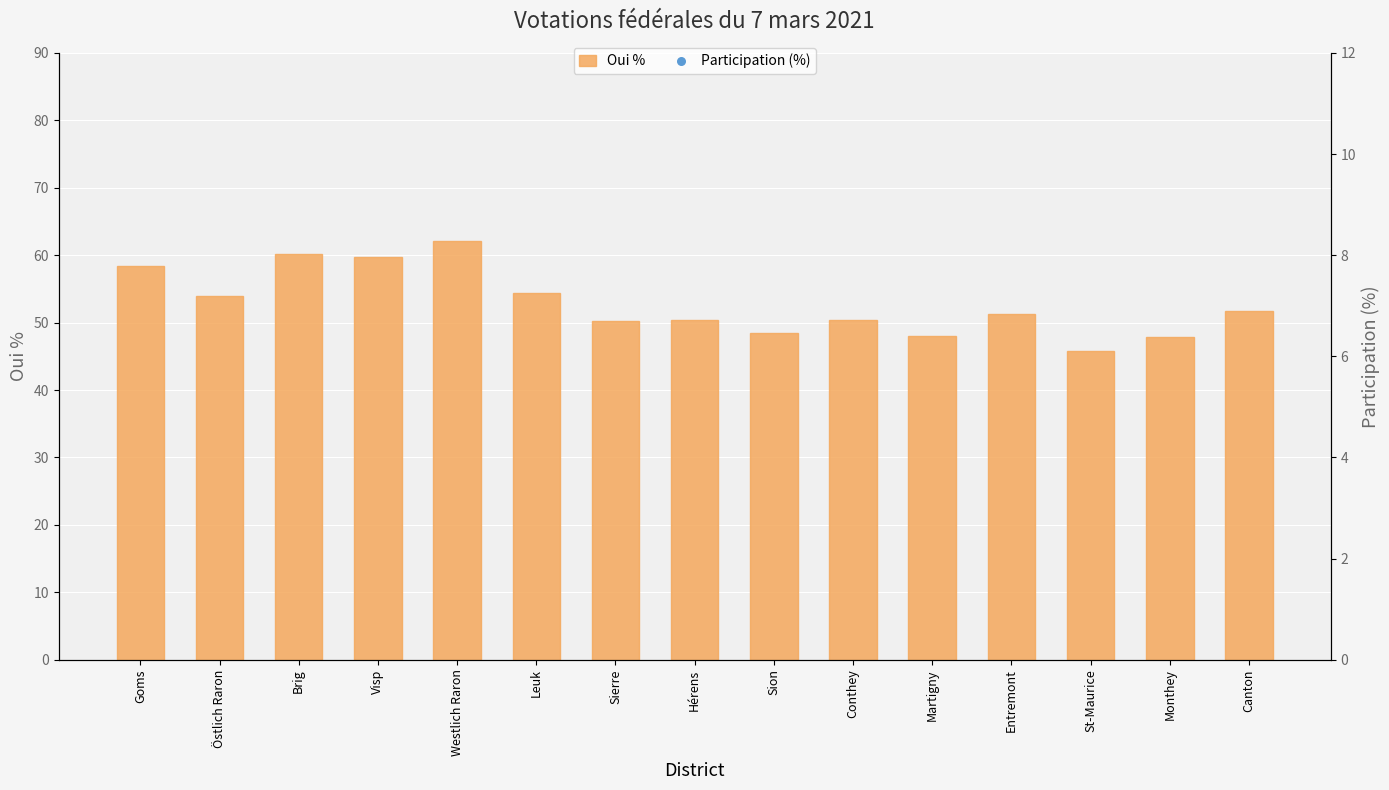

At which category is the sum across all series the highest?

Westlich Raron